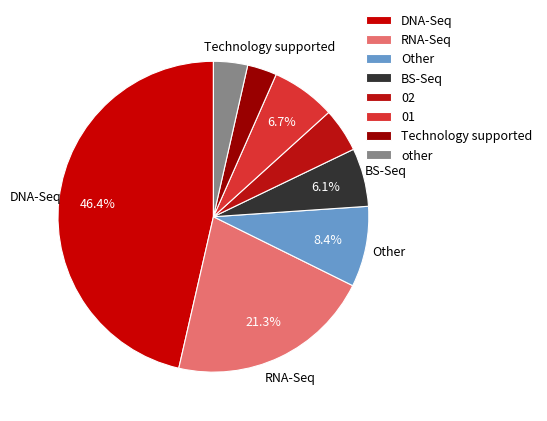

True or false: 01 accounts for 1% of the total.

False